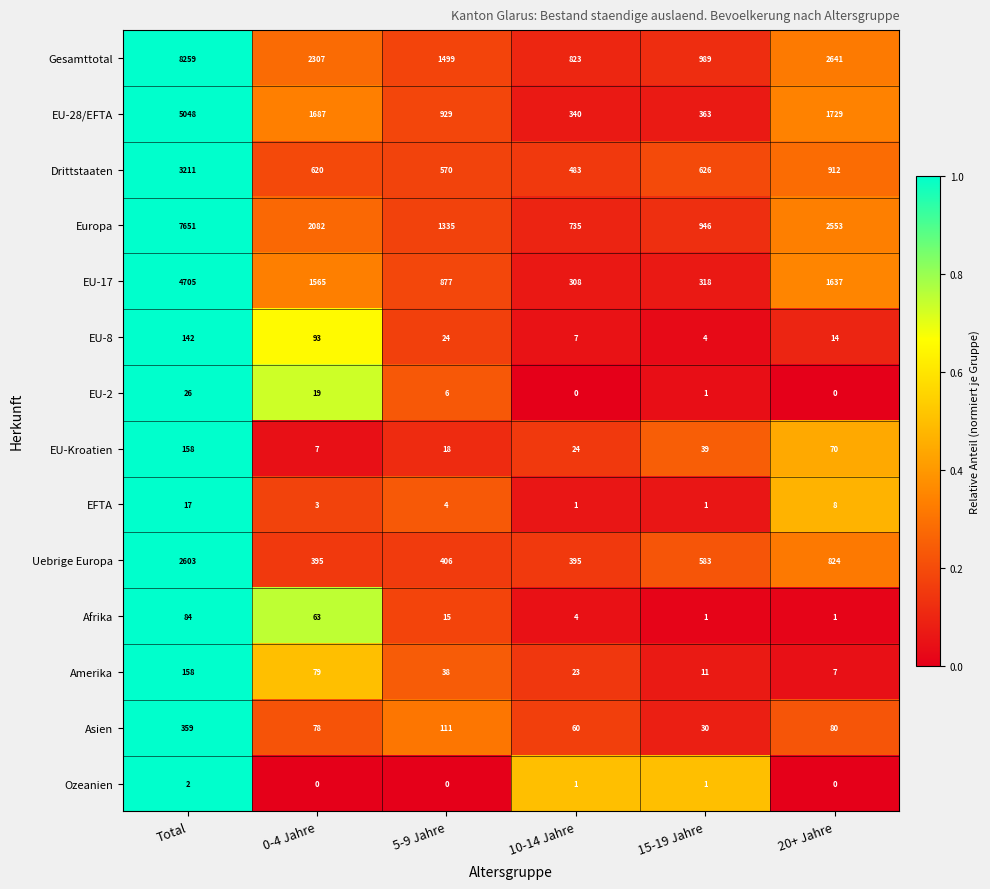

What is the average value of the EU-Kroatien series?

53